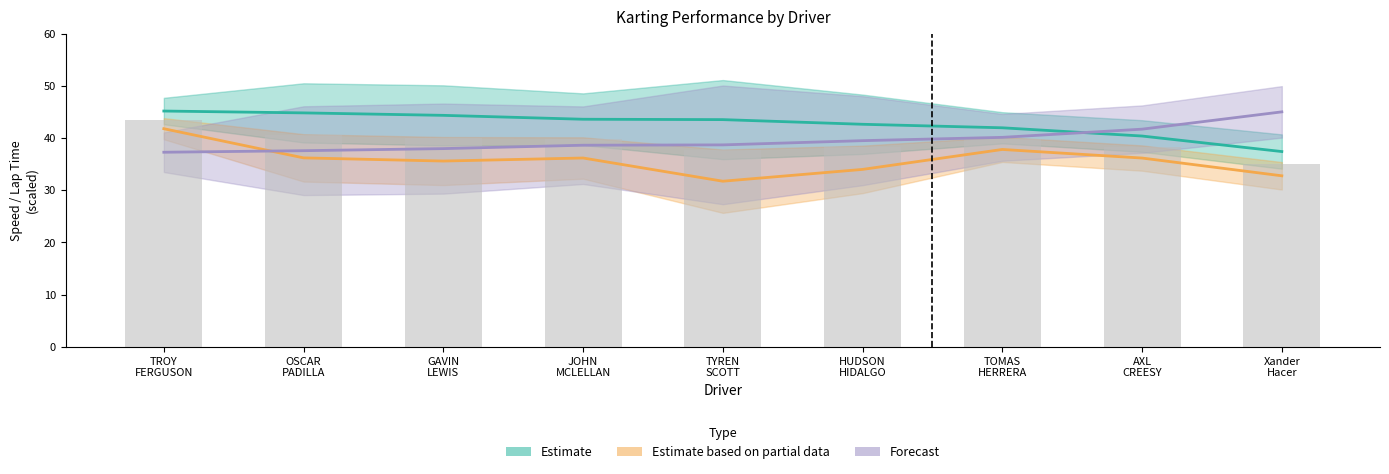

What position from the right is HUDSON HIDALGO?

4